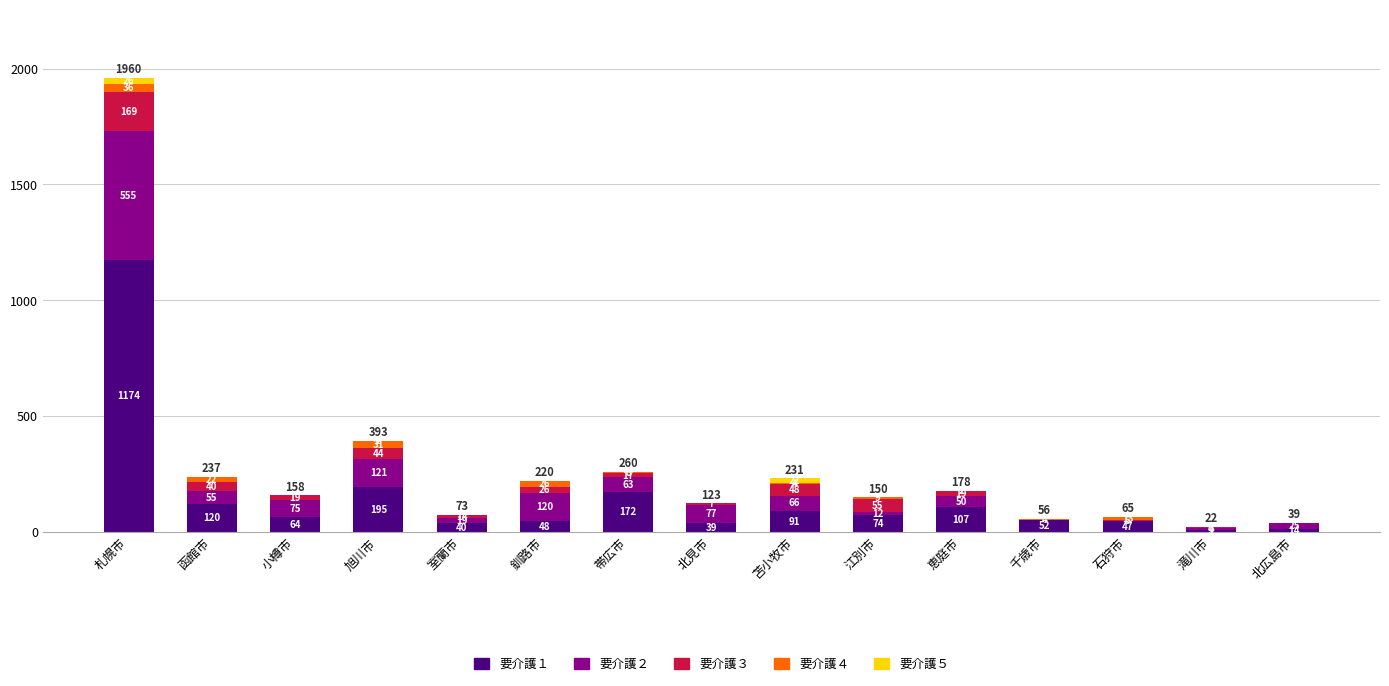

Reading left to right, transcribe the values for 要介護１.

札幌市=1174	函館市=120	小樽市=64	旭川市=195	室蘭市=40	釧路市=48	帯広市=172	北見市=39	苫小牧市=91	江別市=74	恵庭市=107	千歳市=52	石狩市=47	滝川市=9	北広島市=14